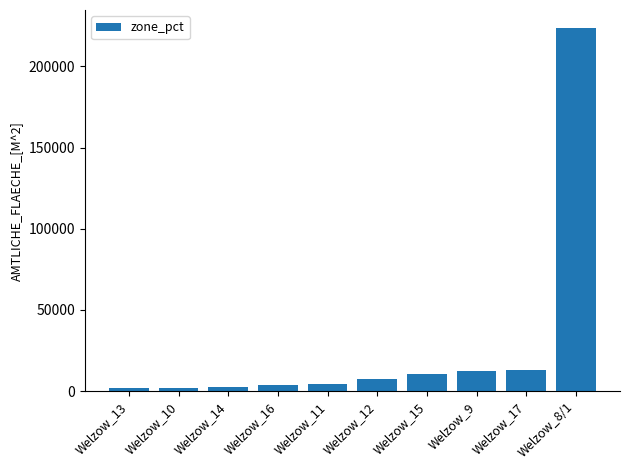

At which category does the chart reach its peak across all series?

Welzow_8/1